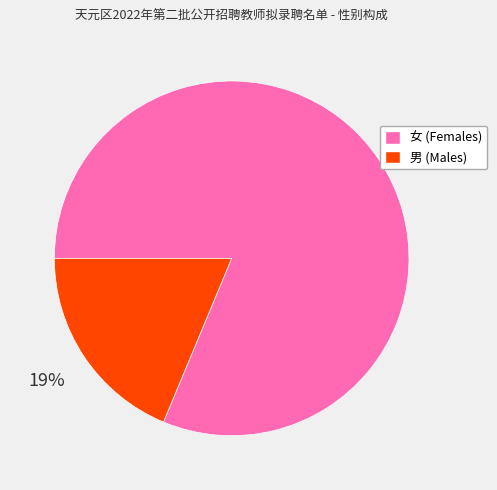

Between 男 (Males) and 女 (Females), which is larger?

女 (Females)